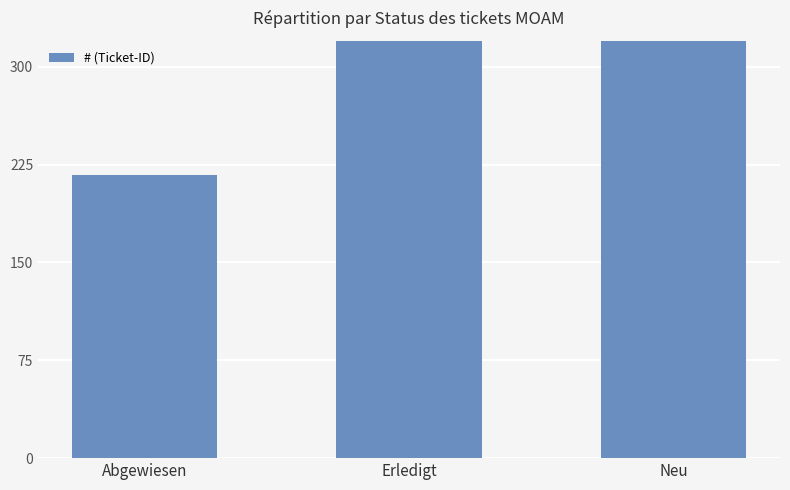

Rank the categories by value from lowest to highest.

Abgewiesen, Erledigt, Neu